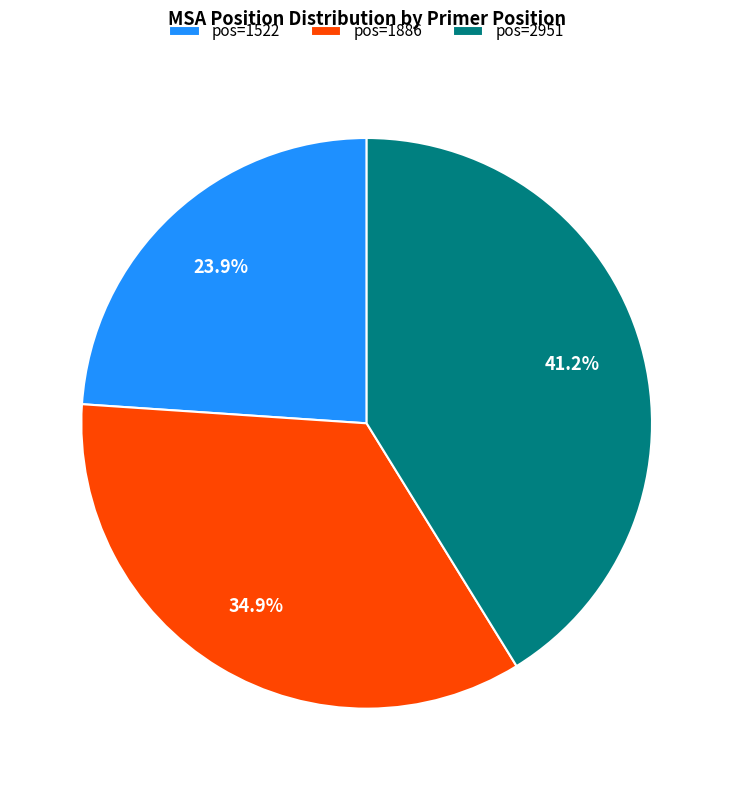

Which category has the smallest portion of the pie?

pos=1522